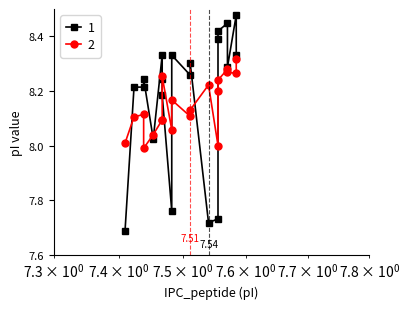

How many interior local valleys does the Avg_pI series have?

5